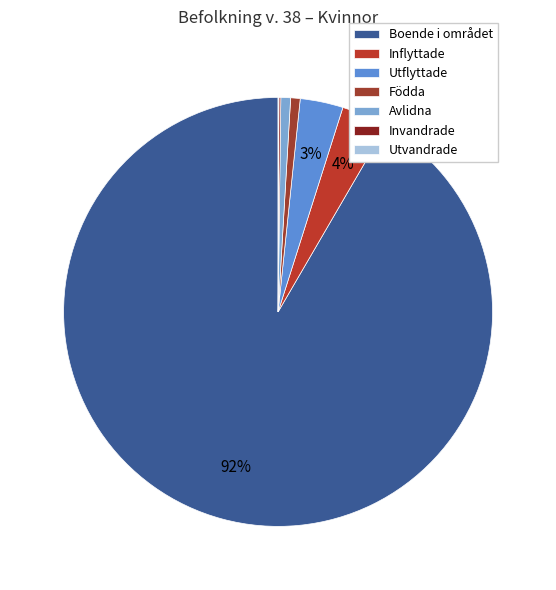

Which category has the smallest portion of the pie?

Utvandrade